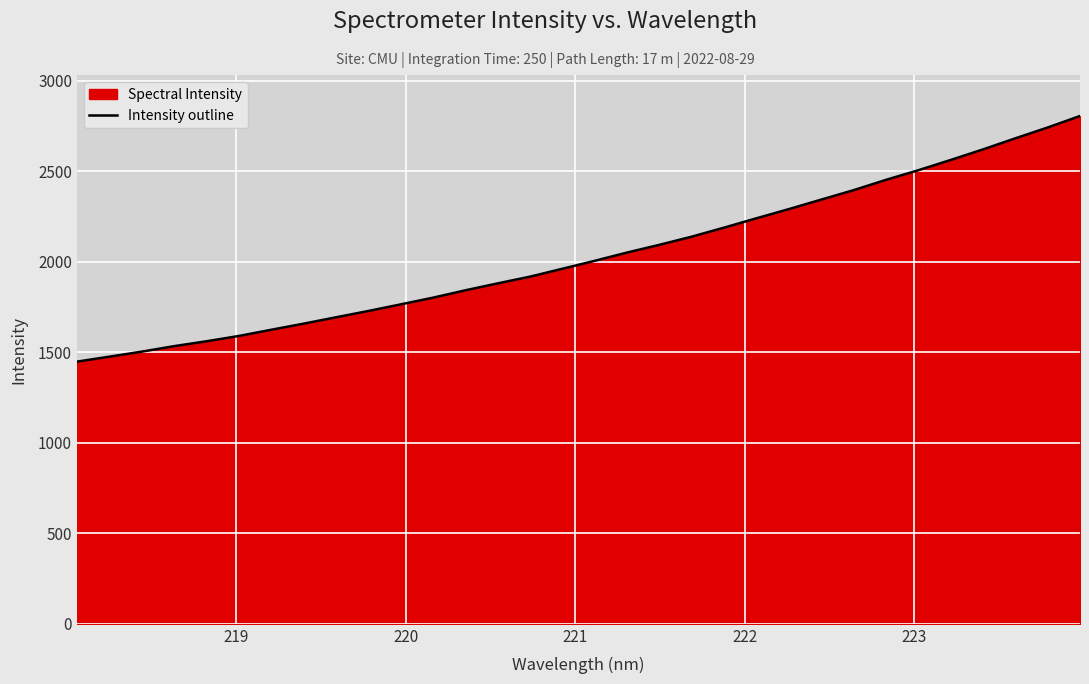

What is the minimum value shown in the chart?

1447.9